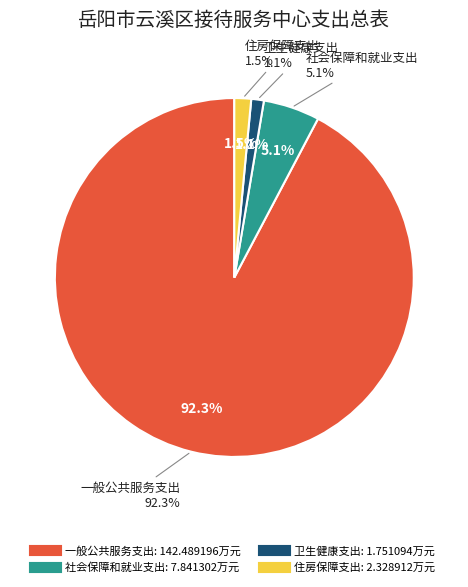

Count the number of slices in the pie.

4